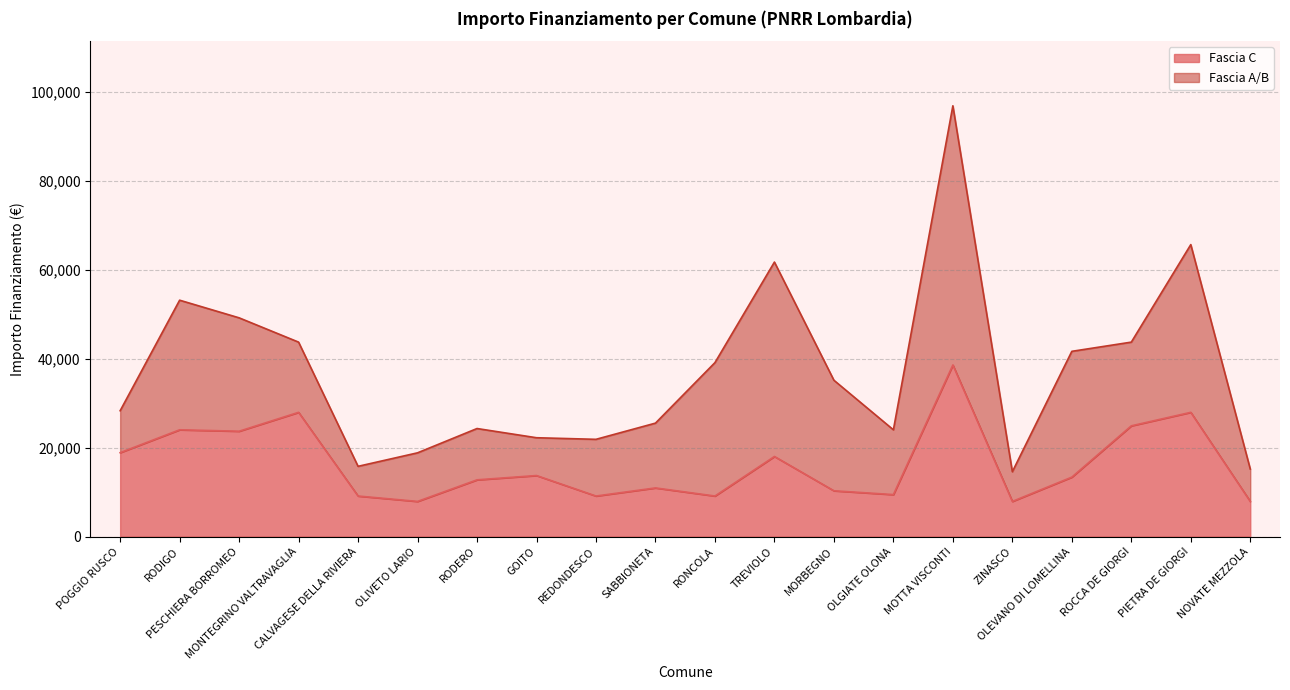

What is the maximum value shown in the chart?

38565